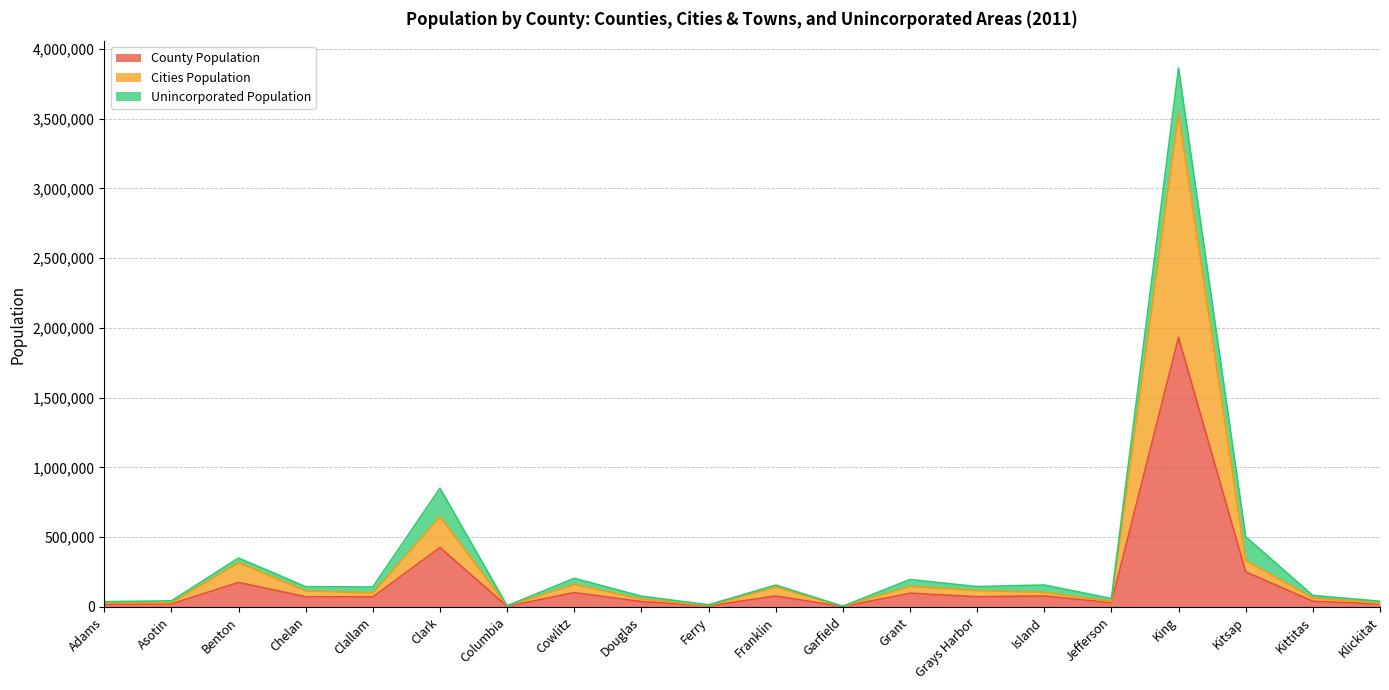

True or false: County Population and Cities Population intersect in this chart.

False